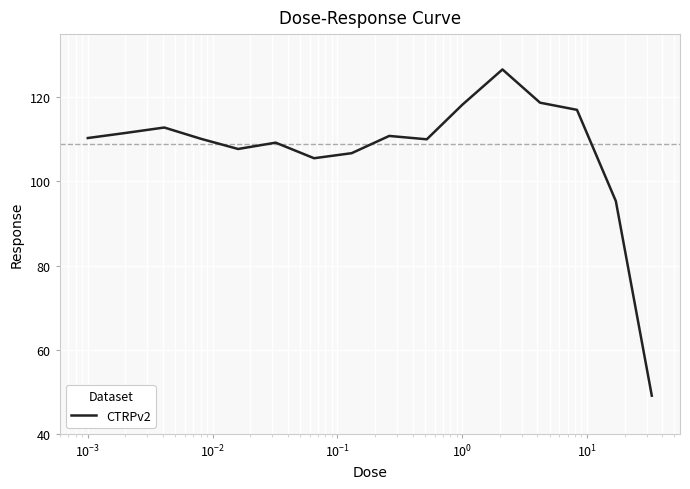

What is the greatest value displayed?

126.6